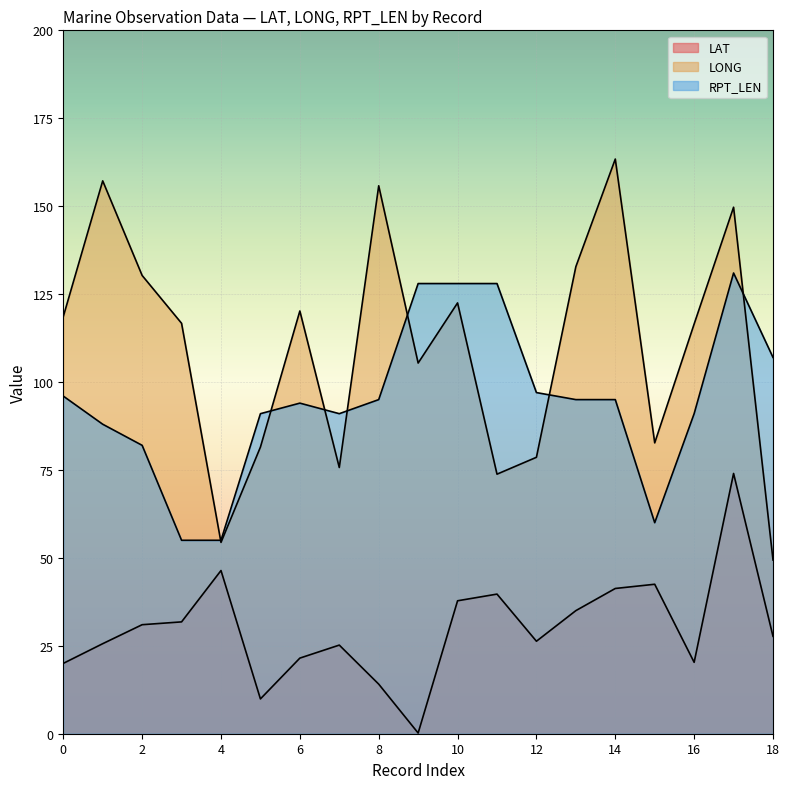

At which label does LAT first exceed 27?

2